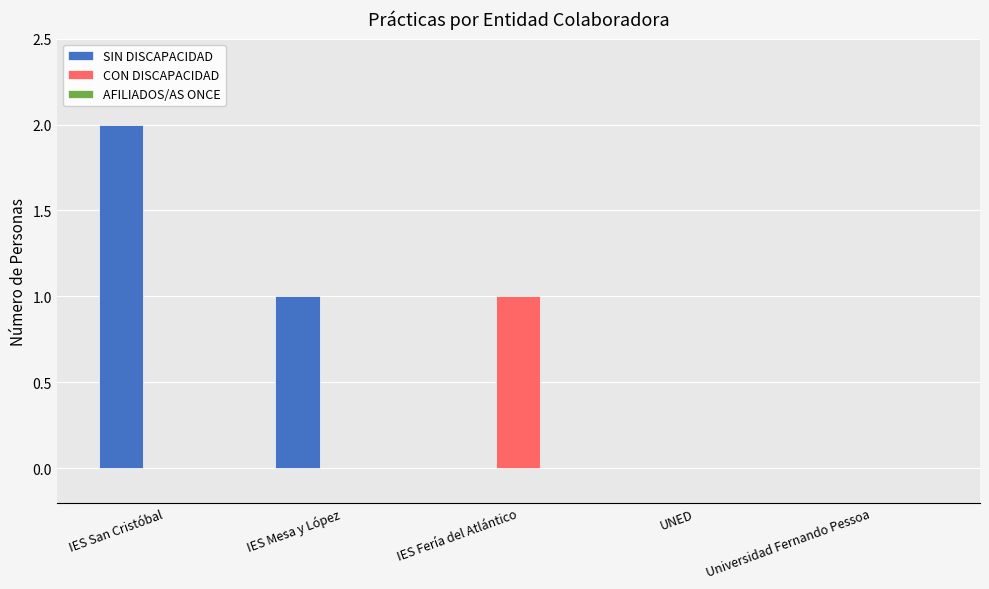

What is the sum of all SIN DISCAPACIDAD values?

3